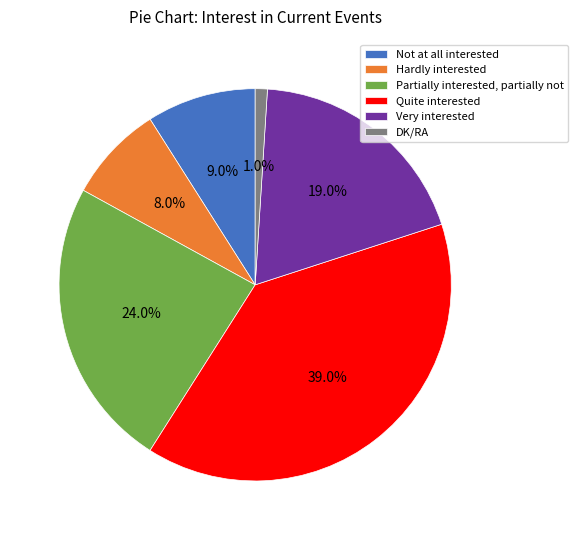

How much of the chart is everything except Partially interested, partially not?

76.0%